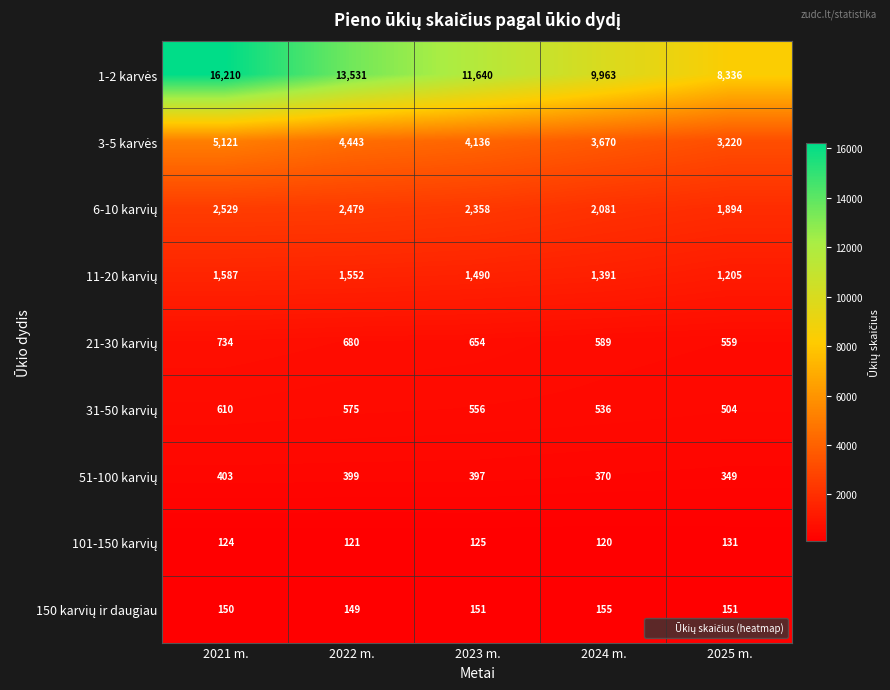

Which category has the lowest value across all series?

2024 m.